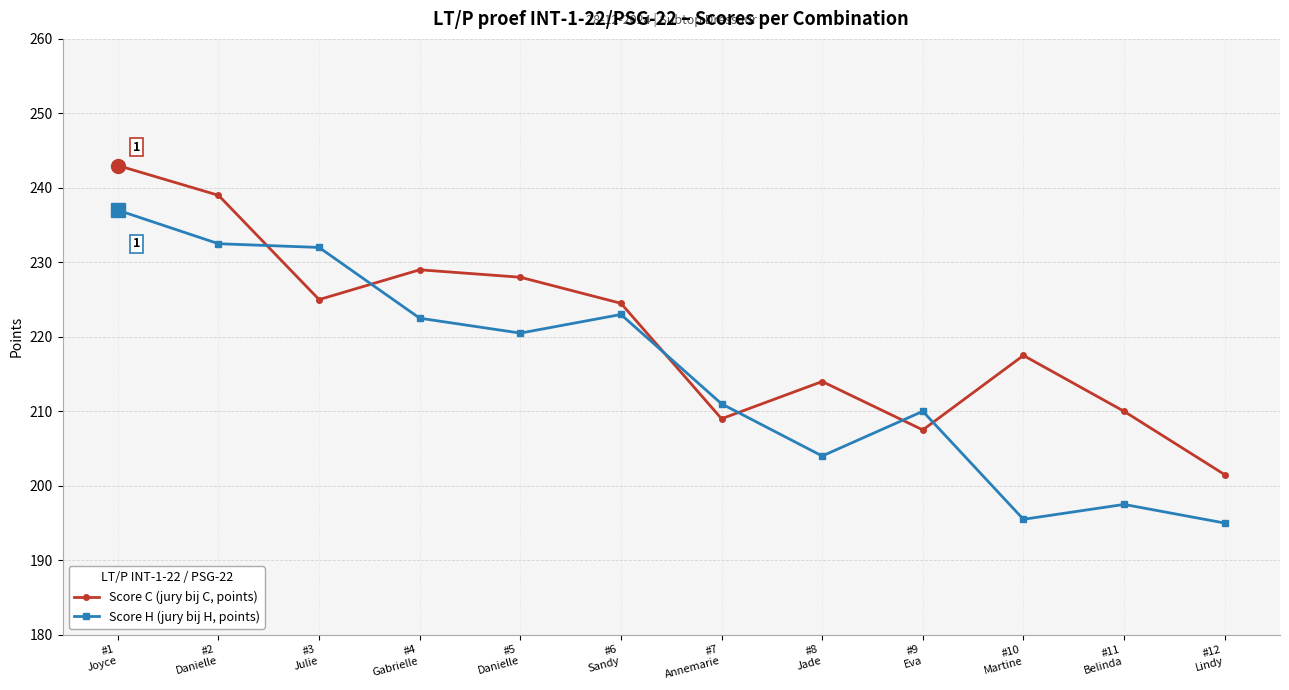

How many series are shown in this chart?

2